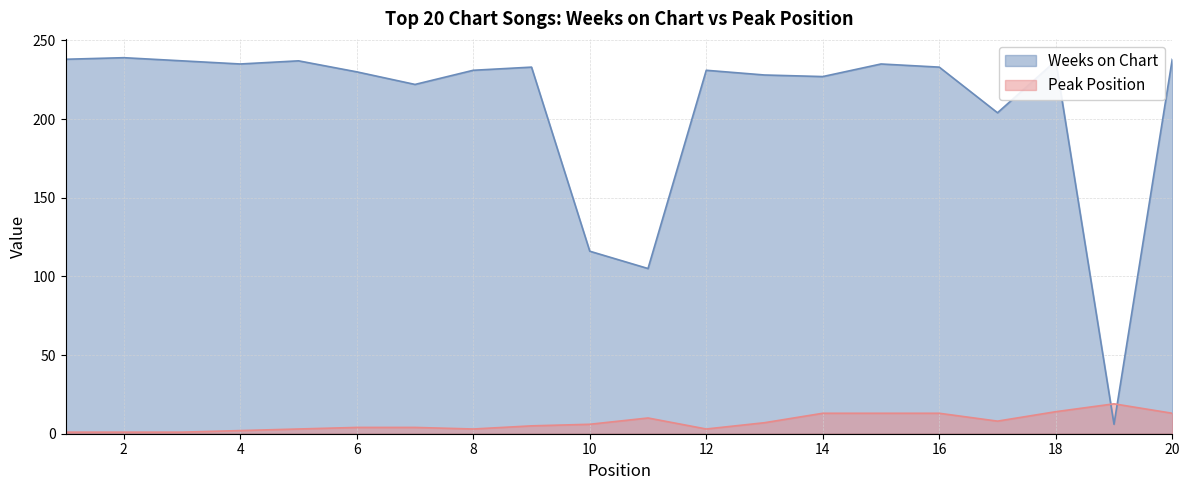

What is the total value across all series at 4?

237